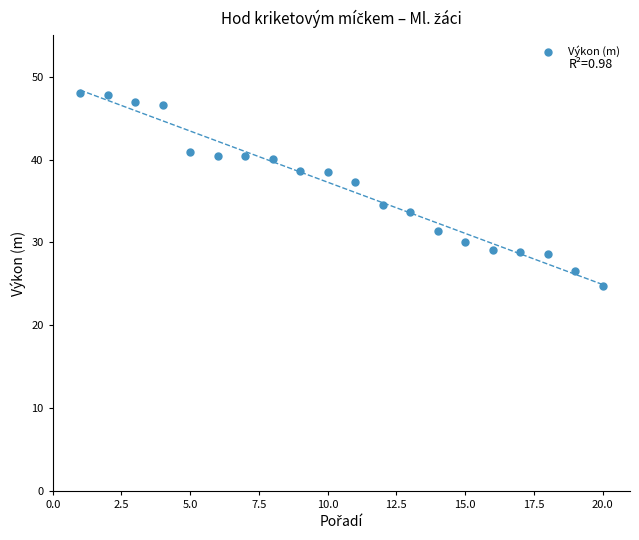

What is the range of Y values (max minus min)?

23.3